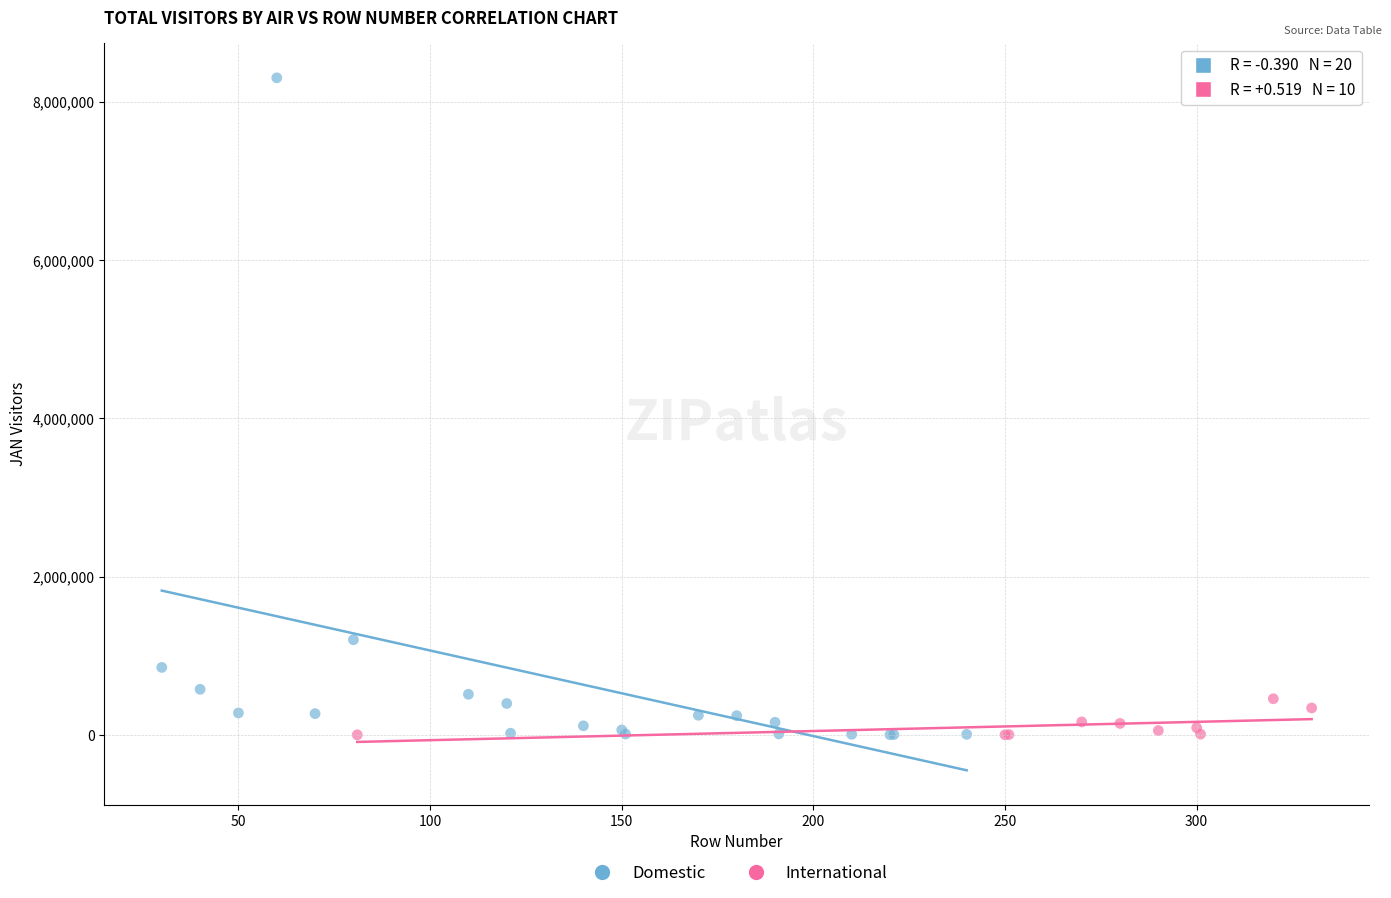

Which series contains the highest Y value?

Domestic